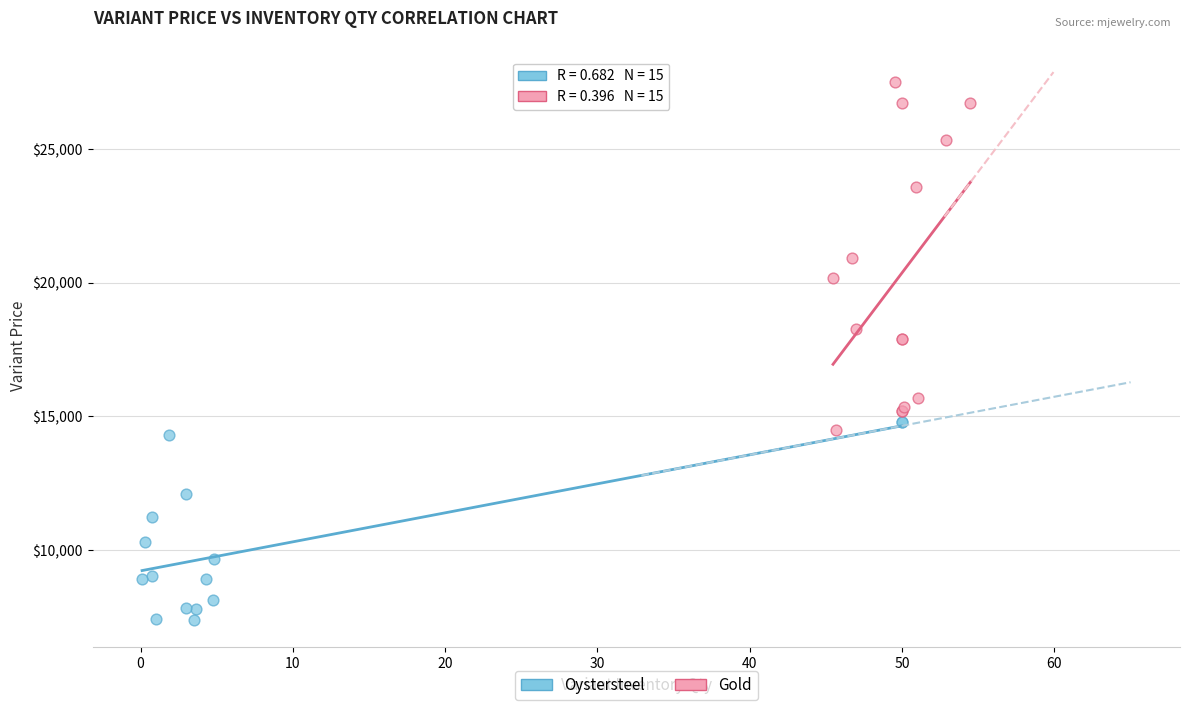

What are all the series names shown in the legend?

Oystersteel, Gold